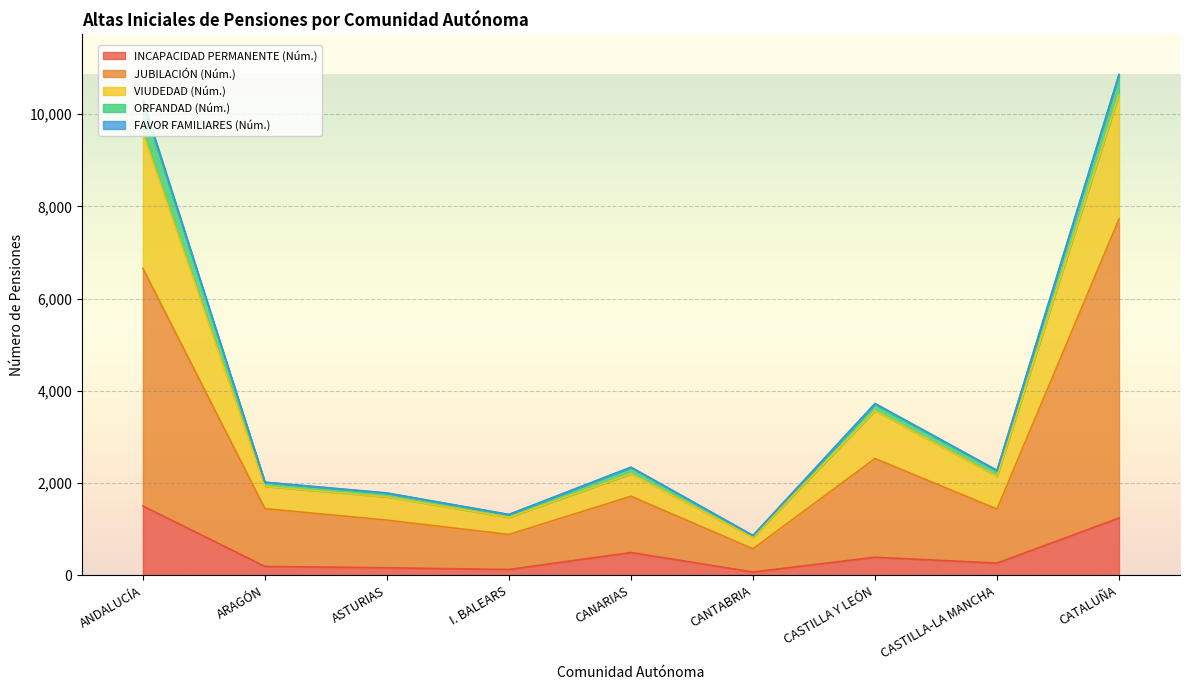

Is the value of INCAPACIDAD PERMANENTE (Núm.) at CASTILLA-LA MANCHA greater than the value of VIUDEDAD (Núm.) at CANARIAS?

No